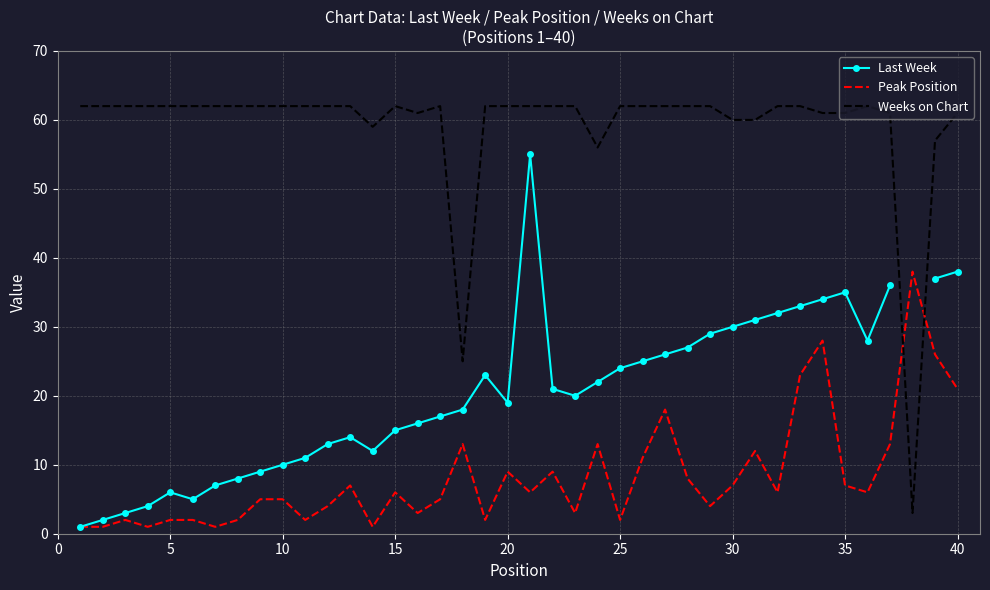

How many intersections are there between Weeks on Chart and Peak Position?

2